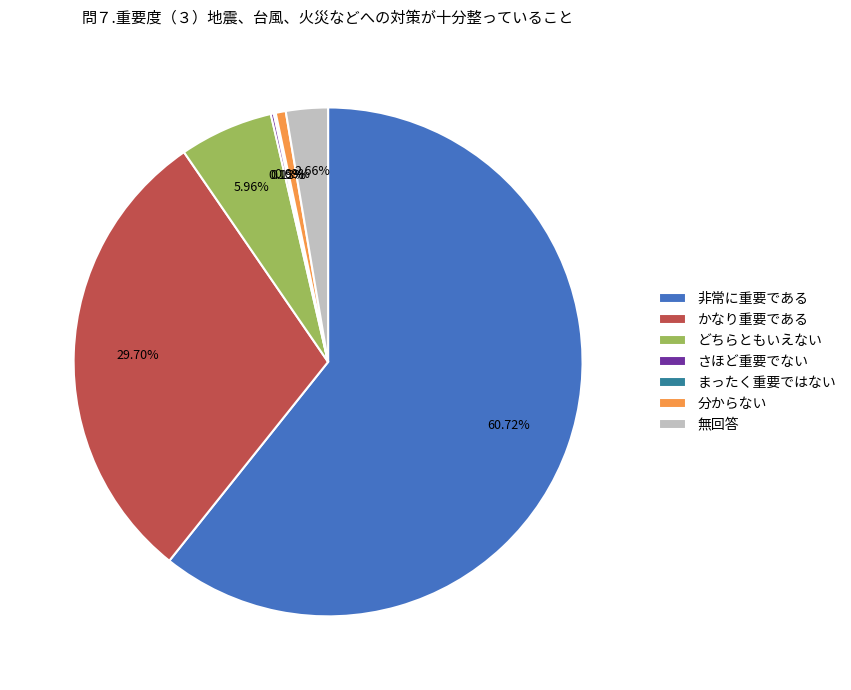

To the nearest percent, what is the difference between the largest and smallest slice percentages?

61%